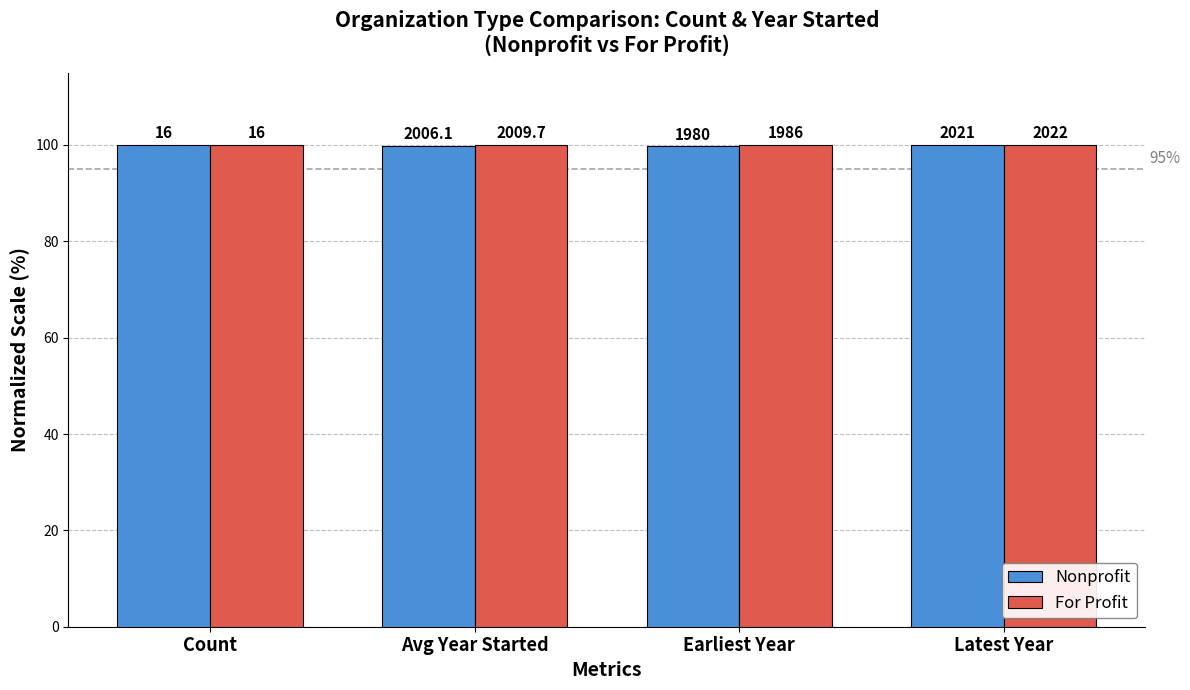

How many bars are there in each group?

2